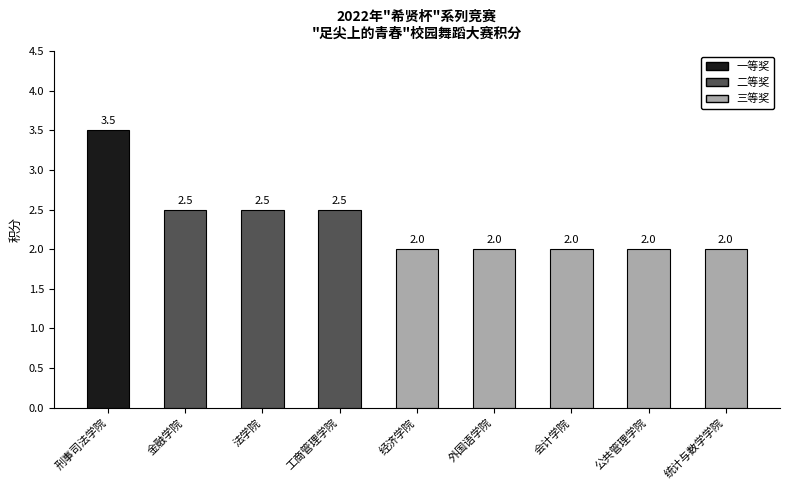

Which category has the highest value across all series?

刑事司法学院